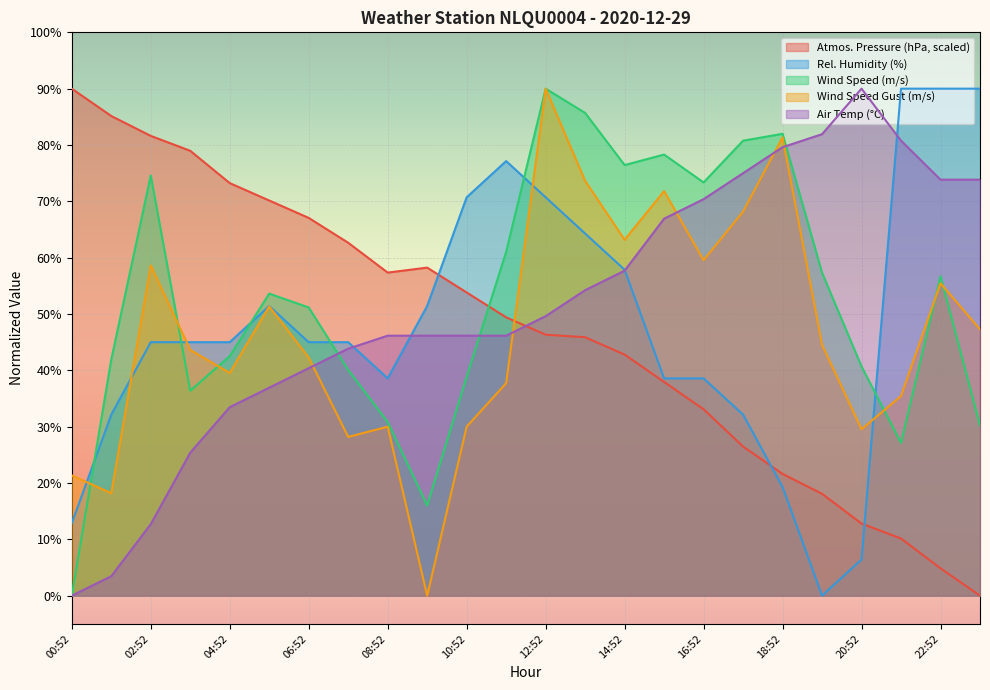

What is the average value of the WIND_SPEED series?

52.7